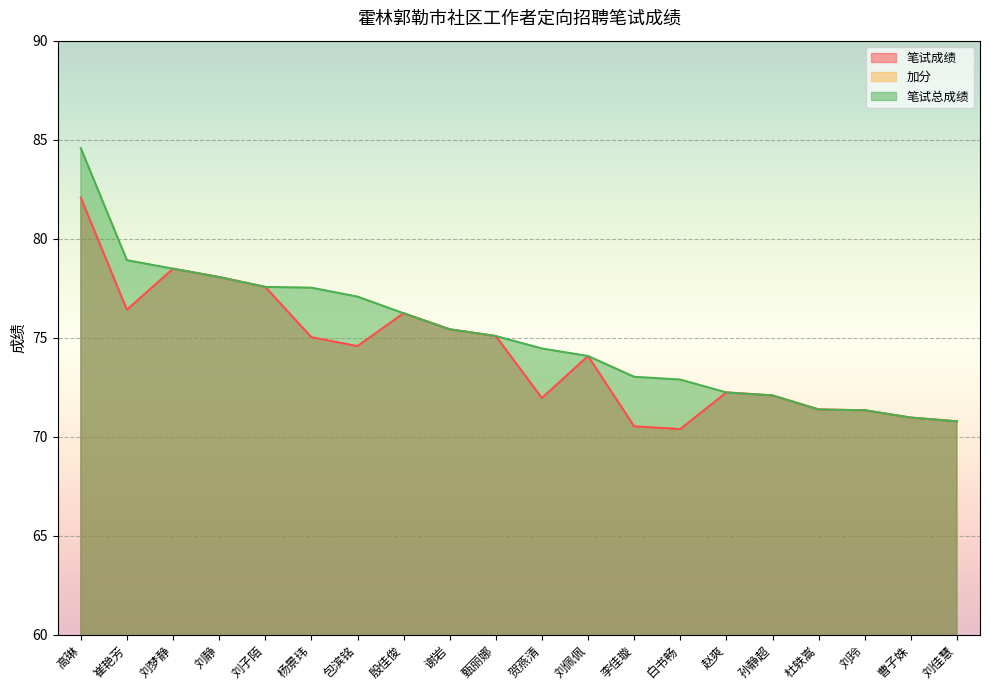

What is the total value across all series at 殷佳俊?

152.5